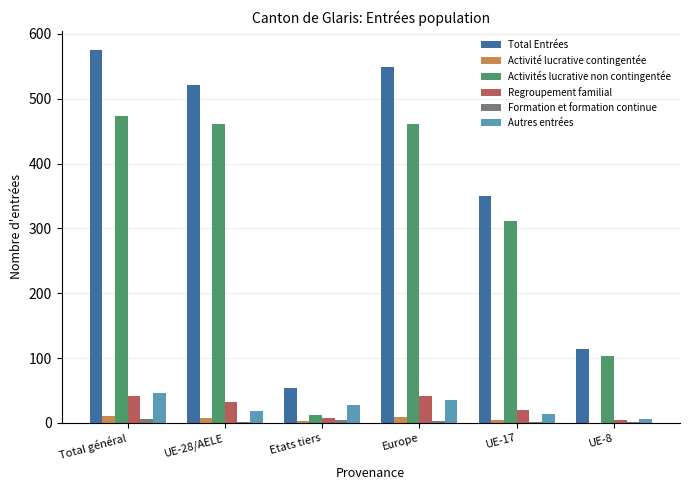

The value of Activités lucrative non contingentée at UE-28/AELE is 461. True or false?

True